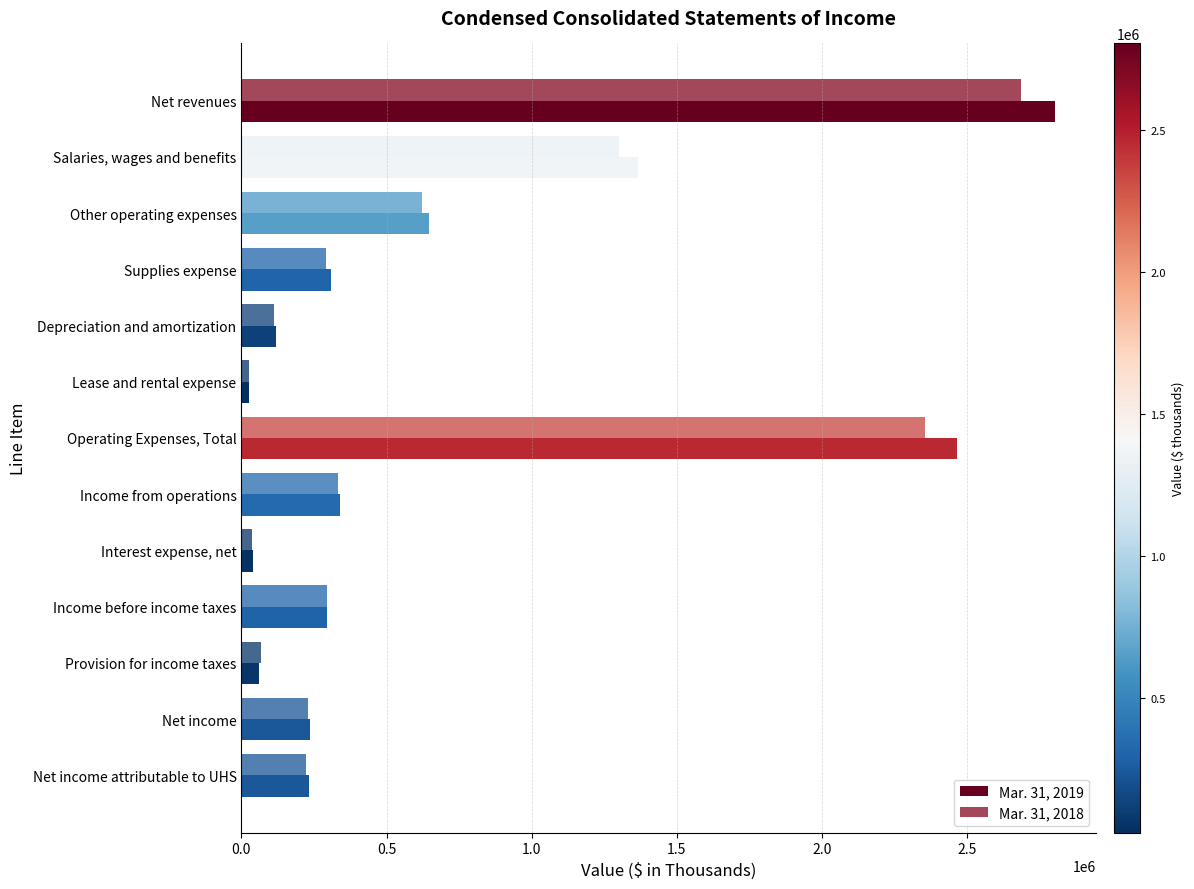

Count the number of data series in this chart.

2